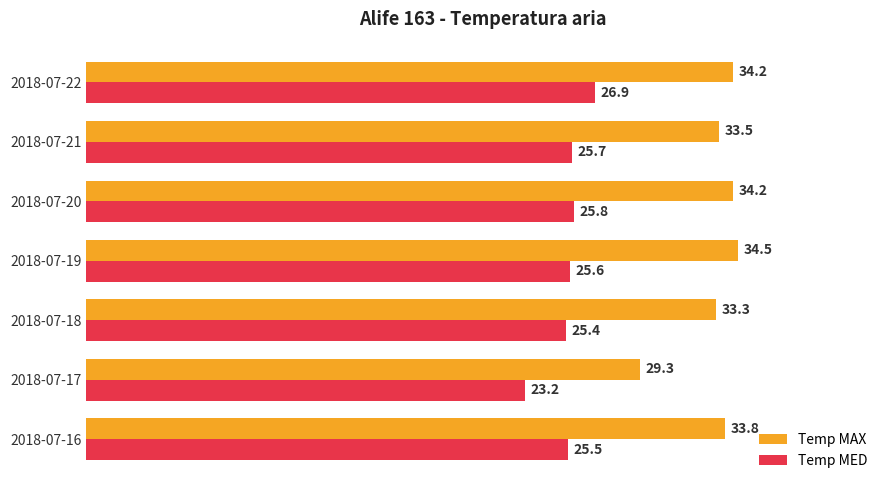

What are all the series names shown in the legend?

Temp MAX, Temp MED